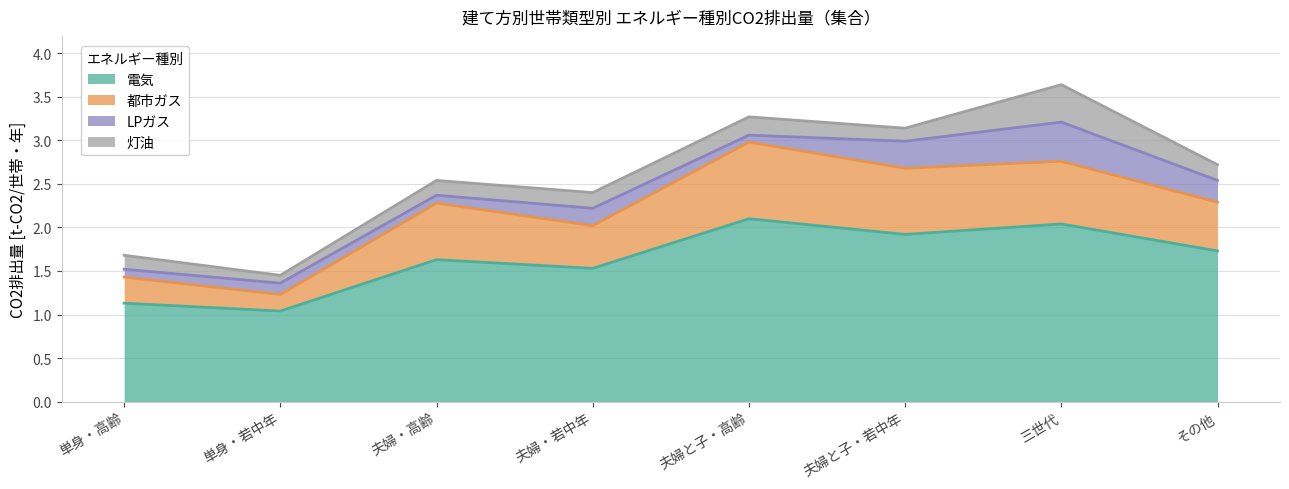

Is it true that 電気 equals 0.4 at 夫婦と子・若中年?

False